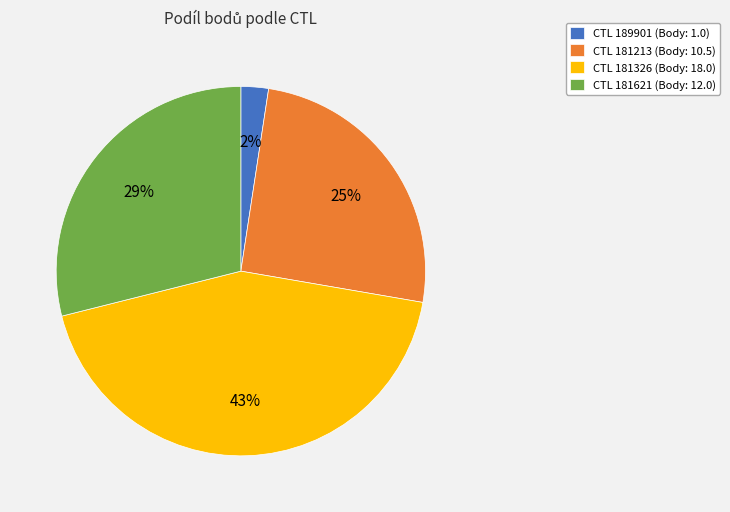

What is the smallest slice in the pie chart?

CTL 189901 (Body: 1.0)